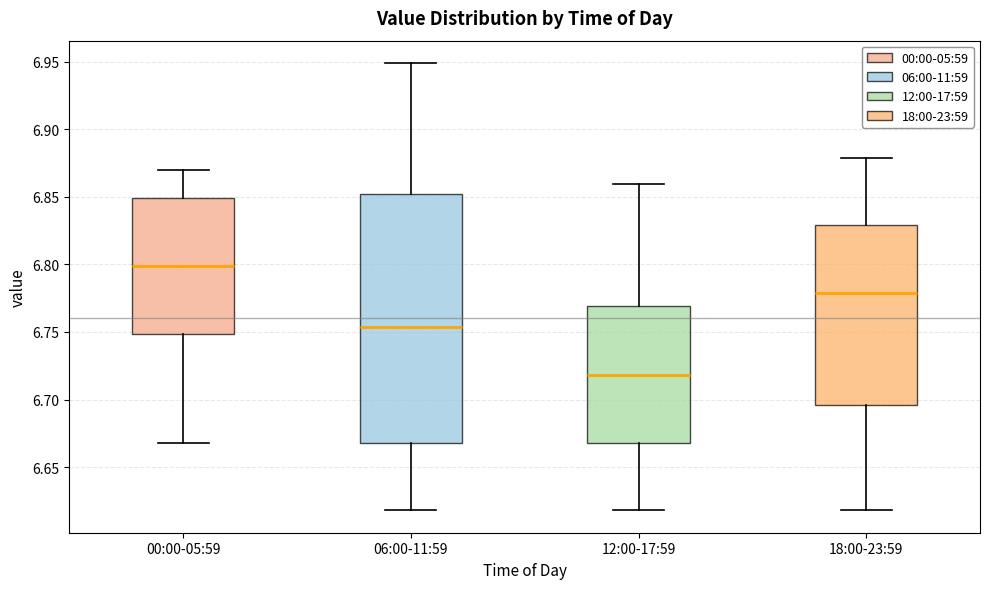

Reading left to right, read every box against the y-axis: the position of its median line, the range the box covers, and the ends of its whiskers. The values are not printed on the chart, so give them approximately, as read against the axis.

00:00-05:59: median 6.800, box 6.750 to 6.850, whiskers 6.670 to 6.870
06:00-11:59: median 6.755, box 6.670 to 6.850, whiskers 6.620 to 6.950
12:00-17:59: median 6.720, box 6.670 to 6.770, whiskers 6.620 to 6.860
18:00-23:59: median 6.780, box 6.695 to 6.830, whiskers 6.620 to 6.880